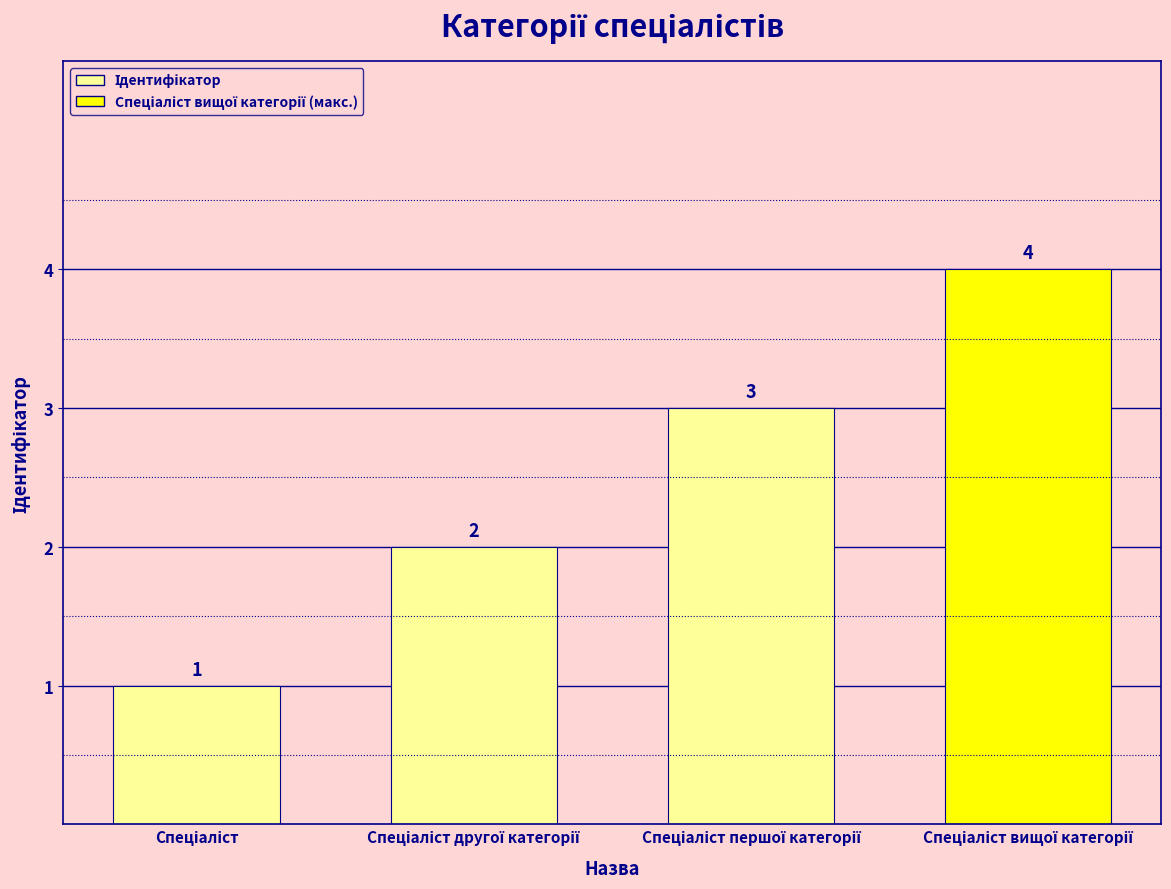

Count the values in the range 2 to 4.

3